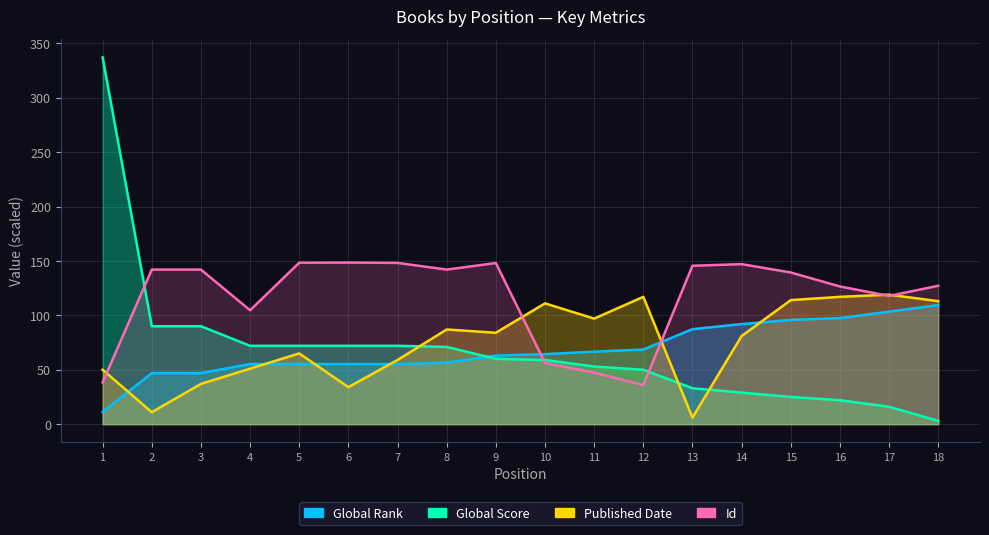

What is the difference between the second highest and minimum values in the Global Score series?

87.0